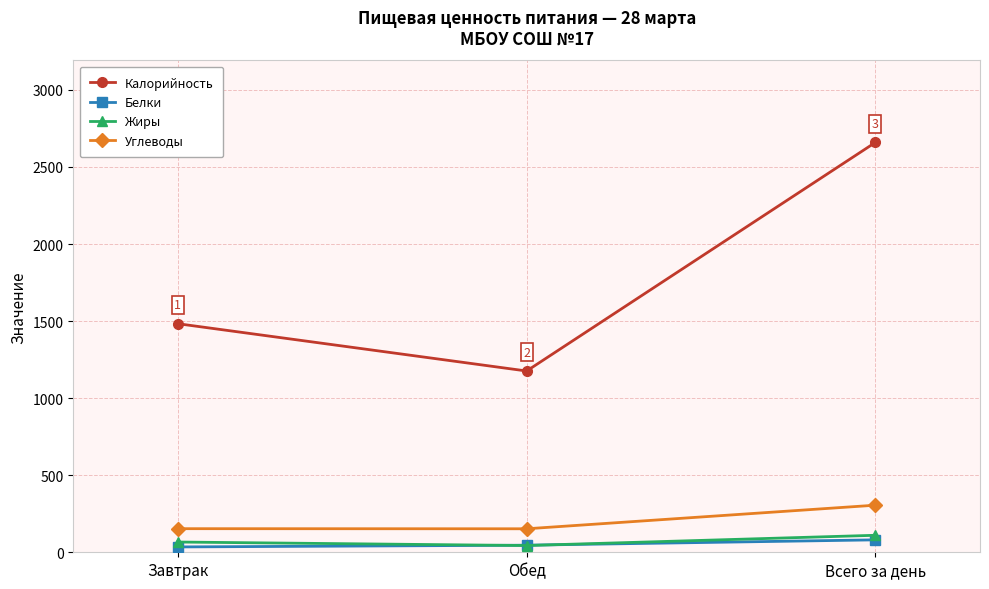

Which series has the widest spread of values?

Калорийность